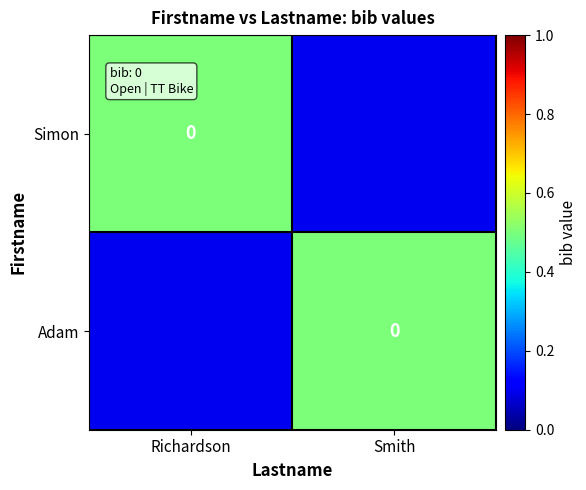

Which category has the lowest value in the Simon series?

Smith